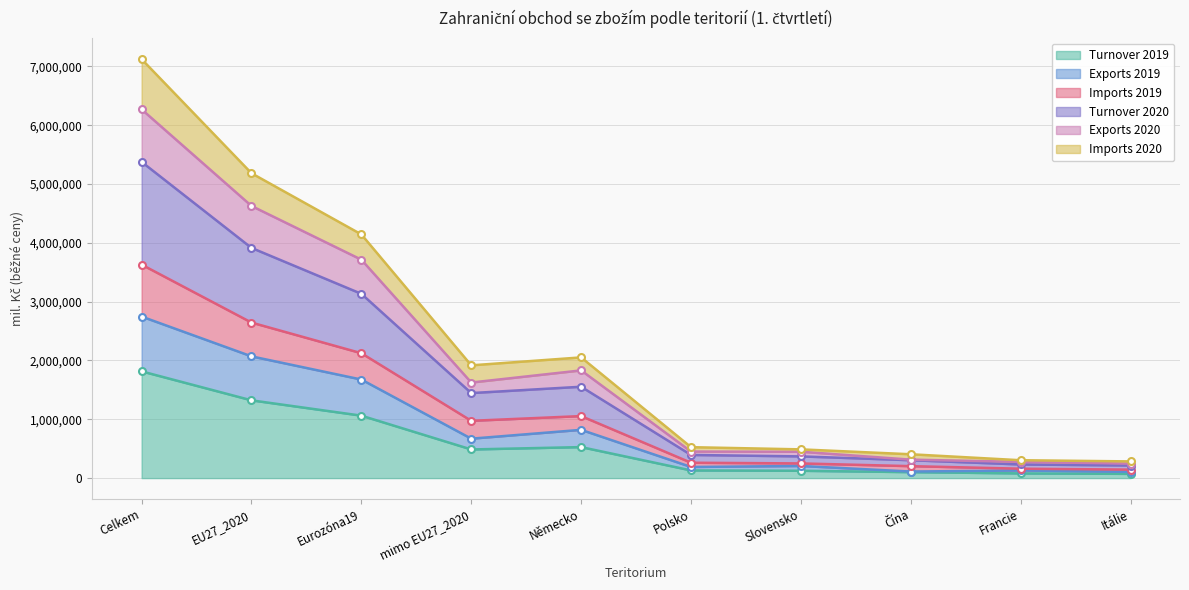

At which category does Imports 2020 reach its first local valley?

mimo EU27_2020